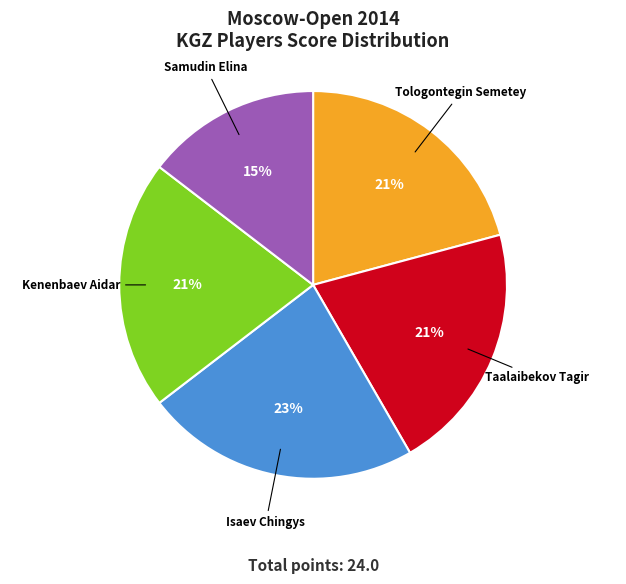

Which slice is the largest?

Isaev Chingys